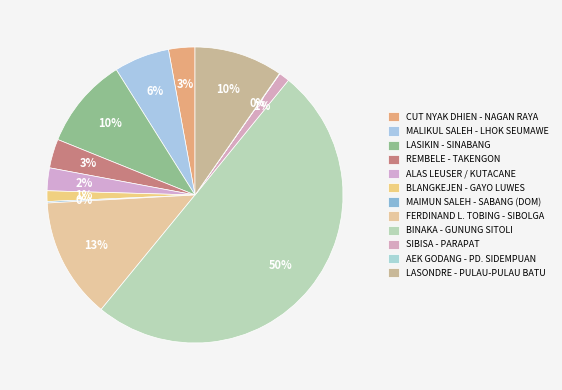

To the nearest percent, what is the difference between the largest and smallest slice percentages?

50%